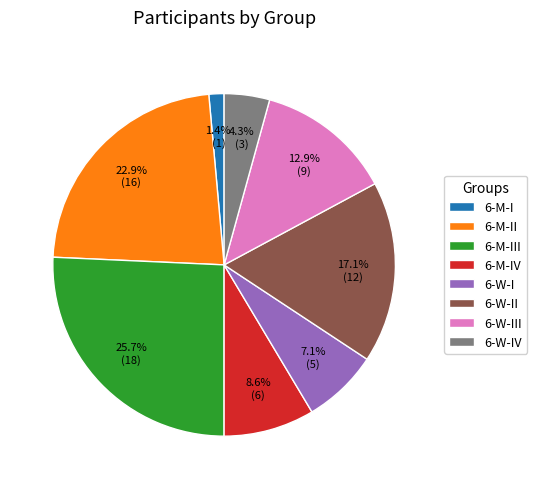

Count the number of slices in the pie.

8